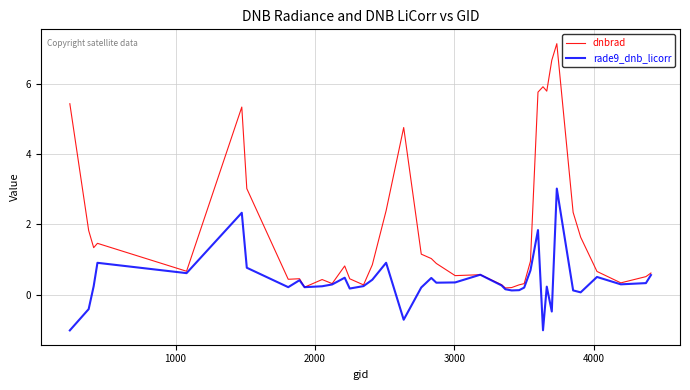

What is the average value of the dnbrad series?

1.9